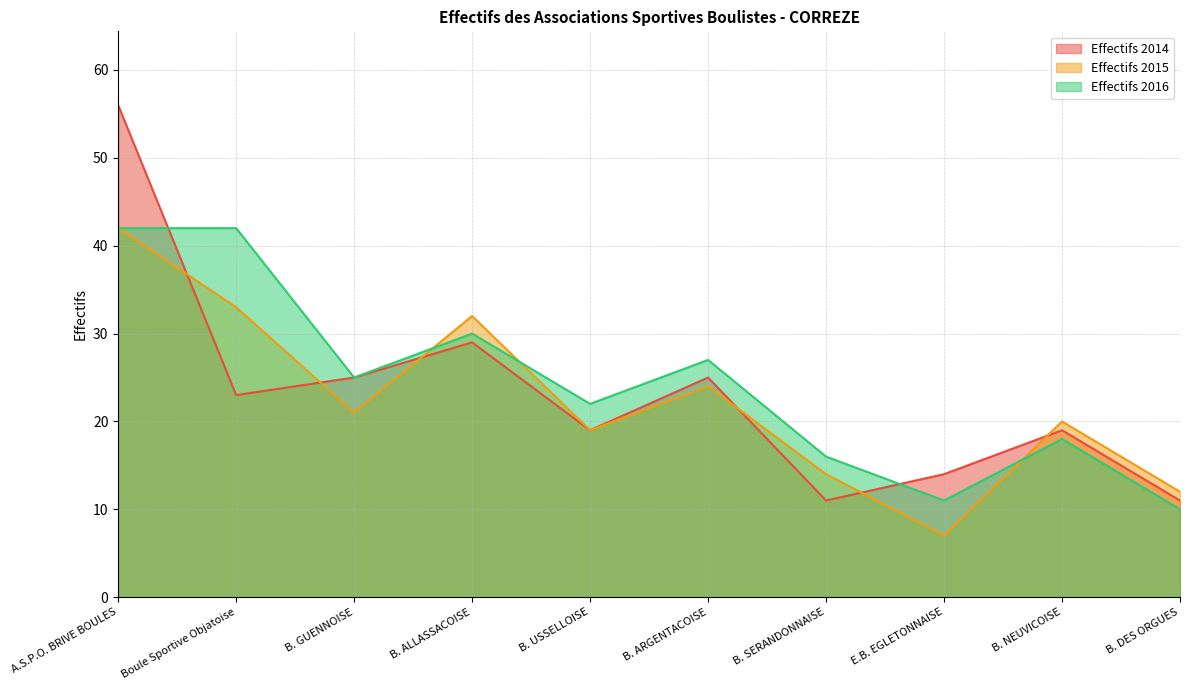

Rank the categories by Effectifs 2016 value from lowest to highest.

B. DES ORGUES, E.B. EGLETONNAISE, B. SERANDONNAISE, B. NEUVICOISE, B. USSELLOISE, B. GUENNOISE, B. ARGENTACOISE, B. ALLASSACOISE, A.S.P.O. BRIVE BOULES, Boule Sportive Objatoise